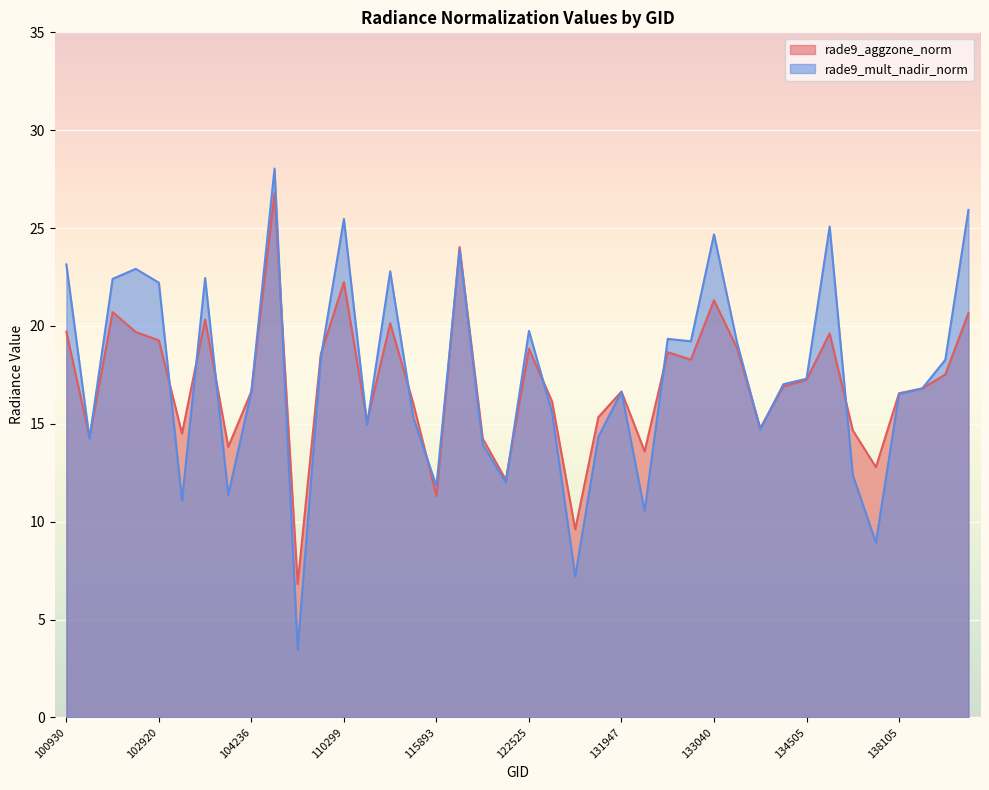

Which series has the widest spread of values?

rade9_mult_nadir_norm